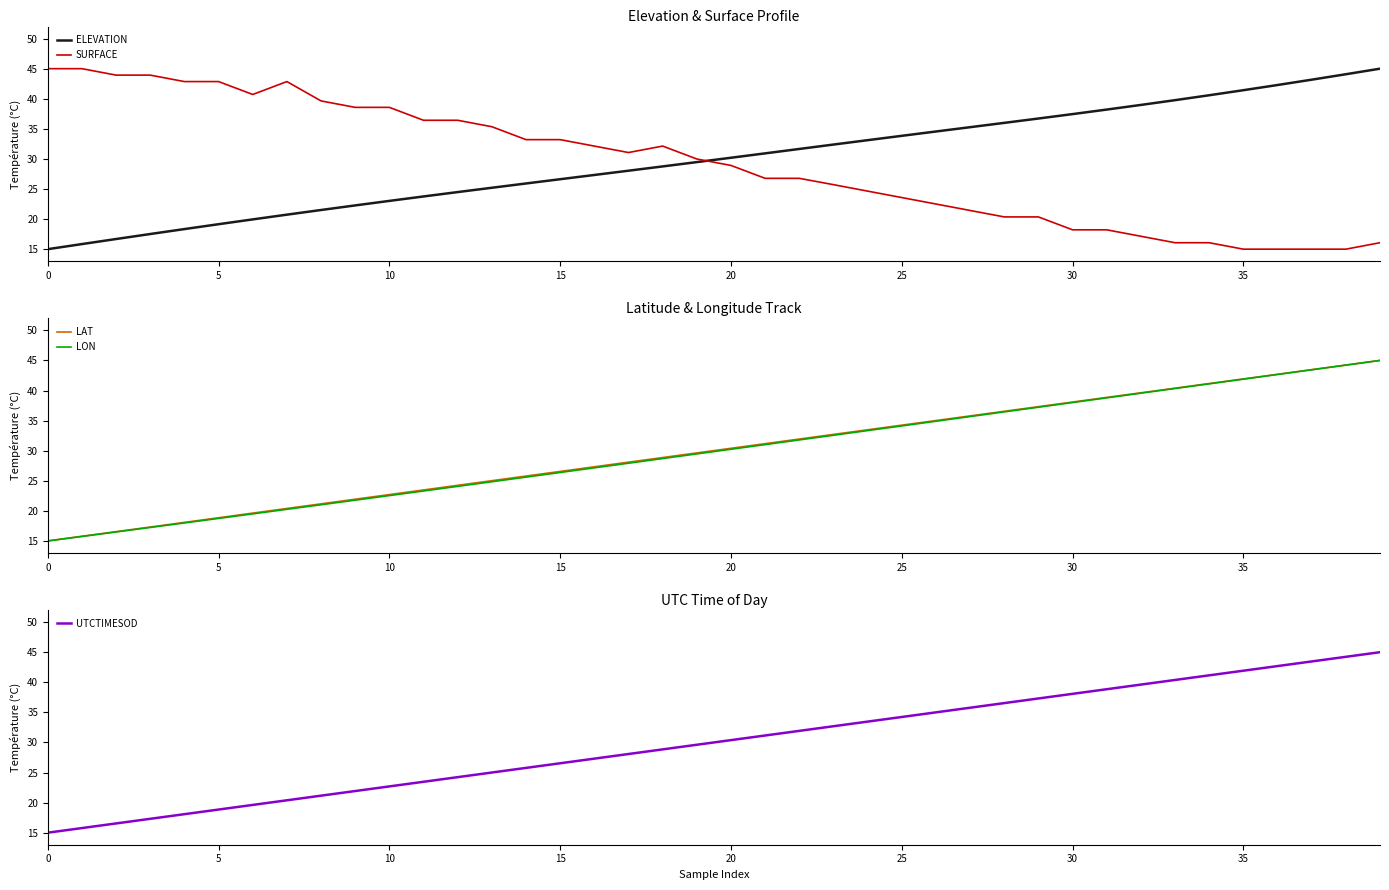

What is the sum of all LAT values?

1200.3